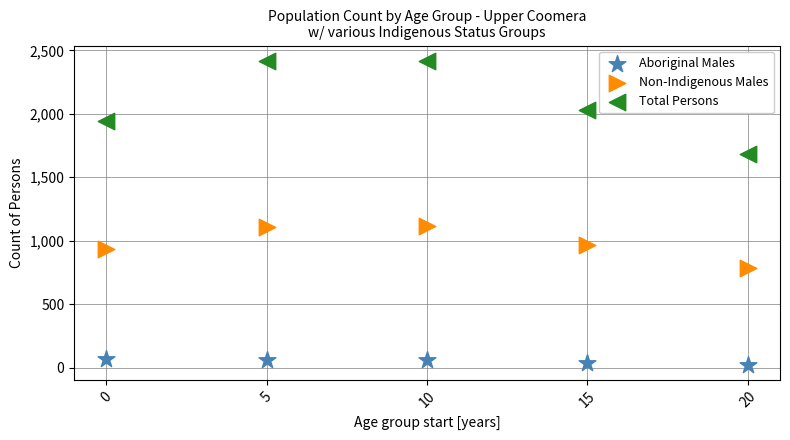

Which series has the widest spread of Y values?

Total Persons